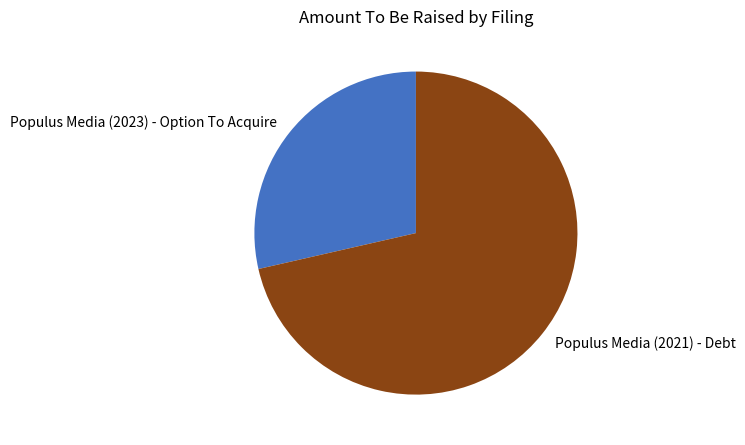

Rank the categories by value from lowest to highest.

Populus Media (2023) - Option To Acquire, Populus Media (2021) - Debt